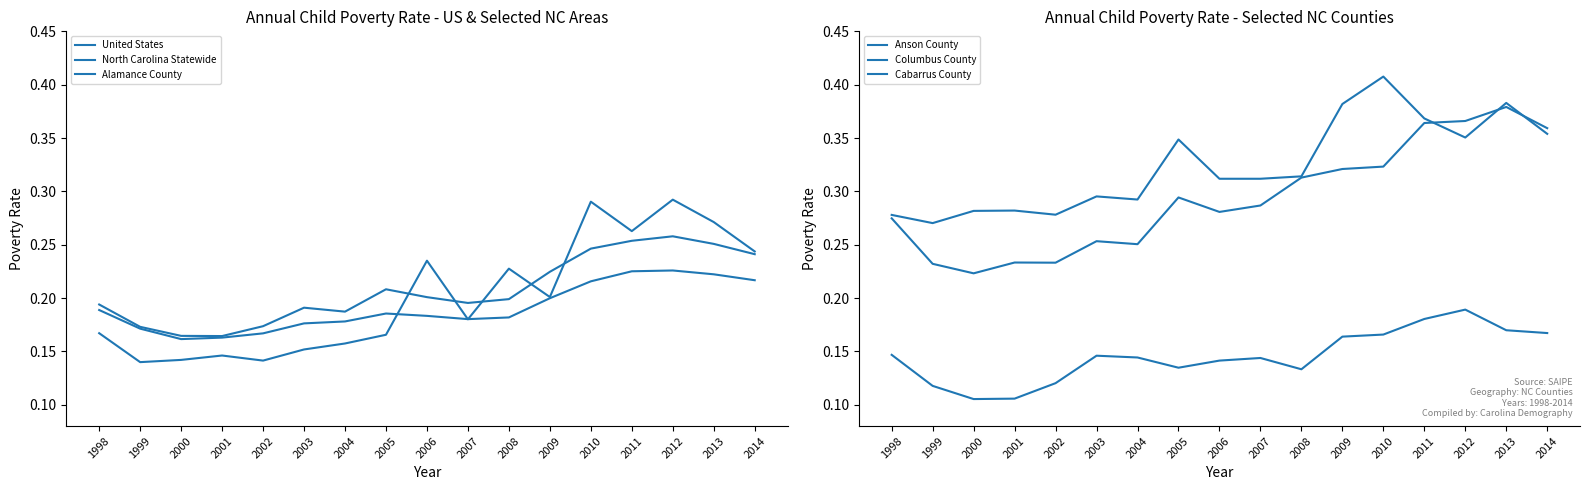

At which category is the sum across all series the highest?

2012